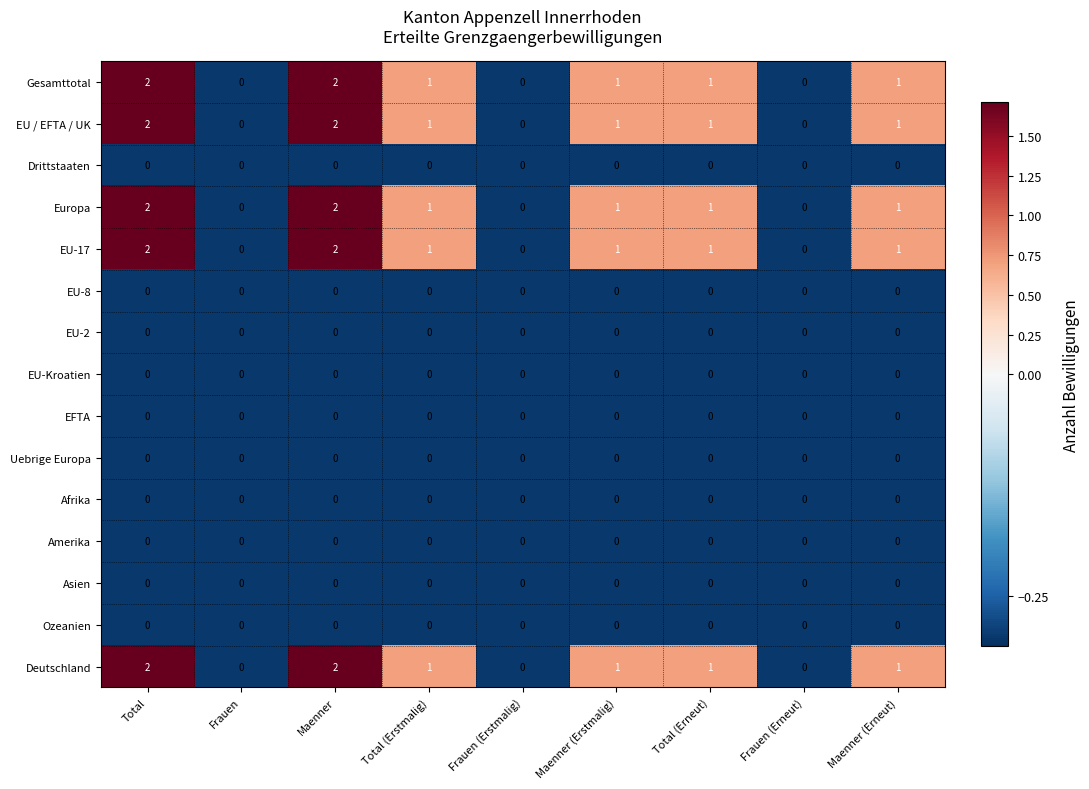

The Gesamttotal series shows 0 at Frauen. True or false?

True